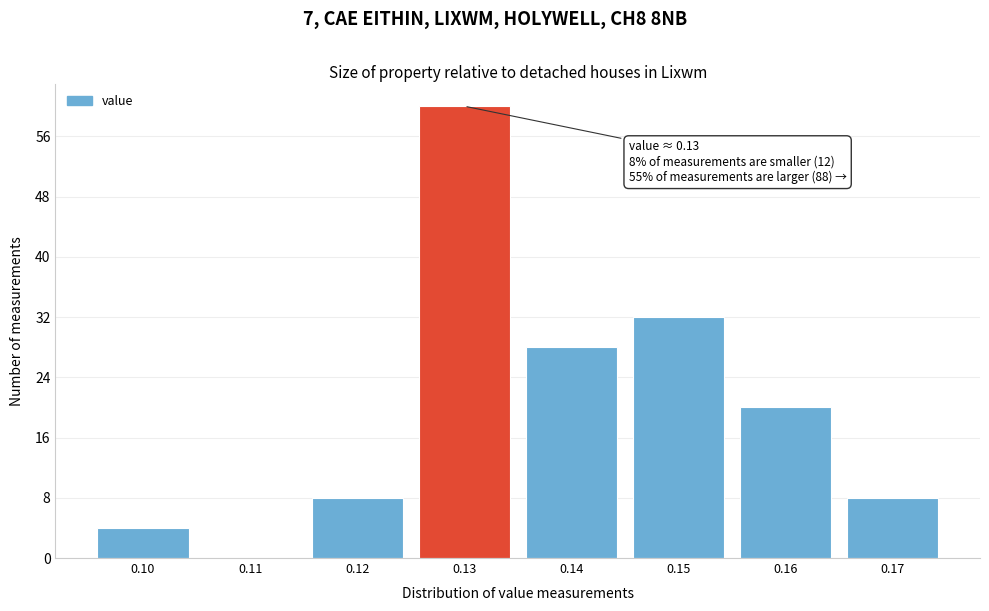

Which range on the x-axis has the tallest bar?

0.125 to 0.135